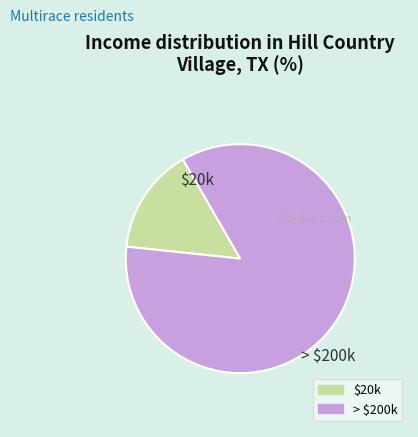

Which category has the biggest portion of the pie?

> $200k